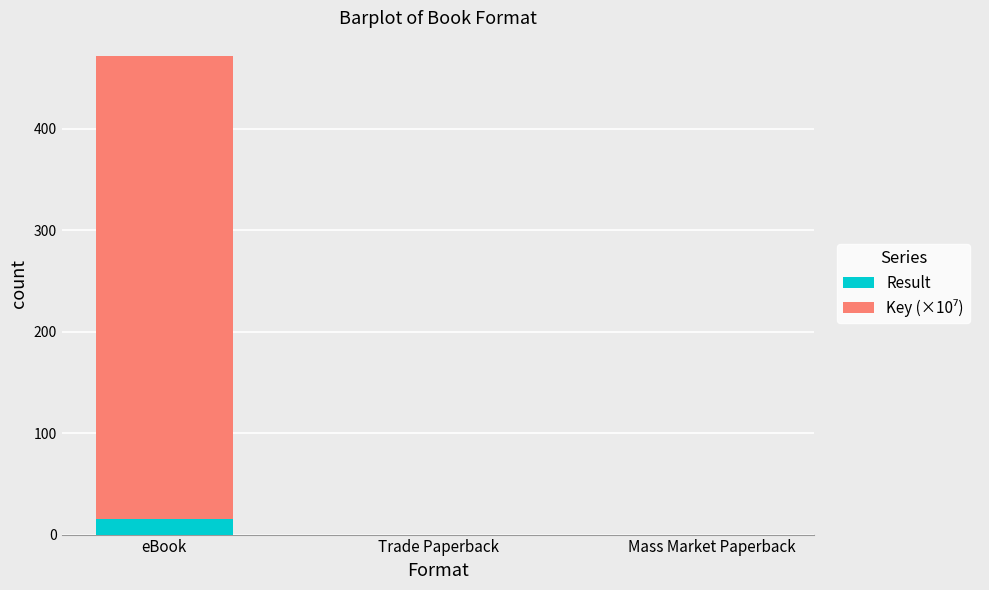

What is the average value of the Result series?

5.0